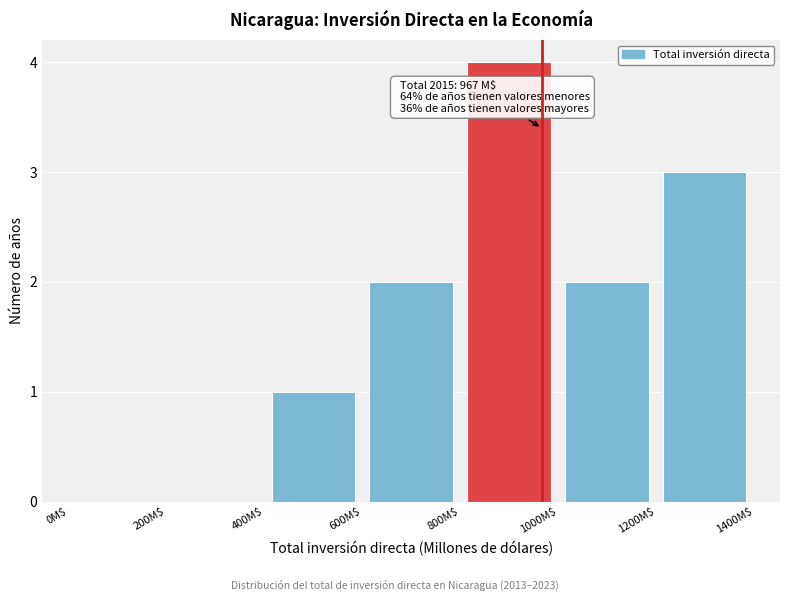

Which range on the x-axis has the tallest bar?

800 to 1000